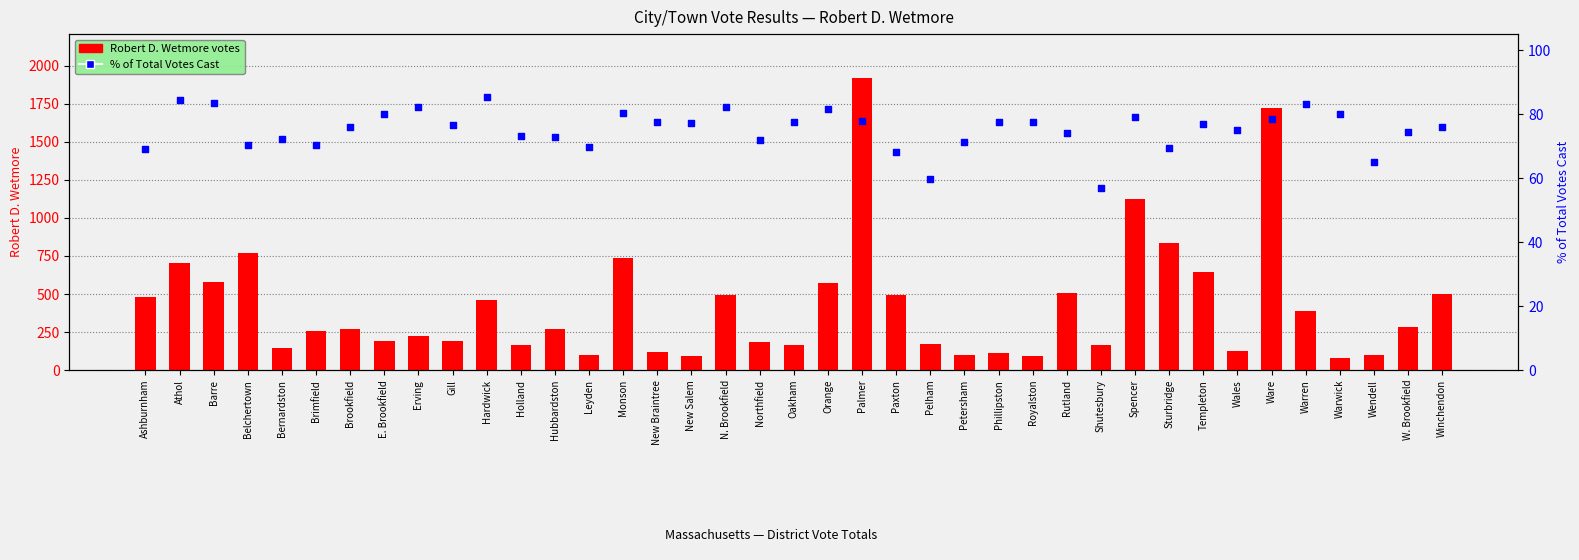

At which category is the sum across all series the highest?

Palmer